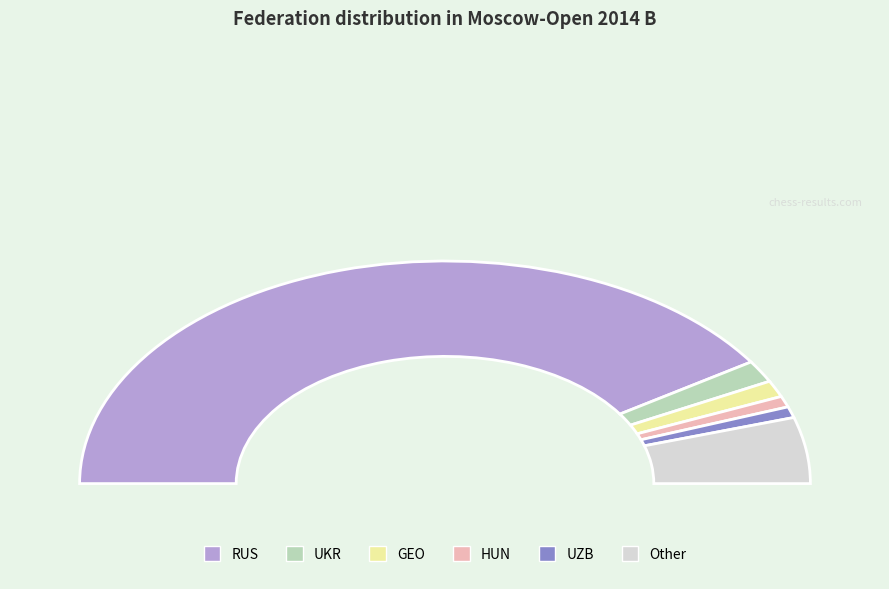

Which slice is the largest?

RUS